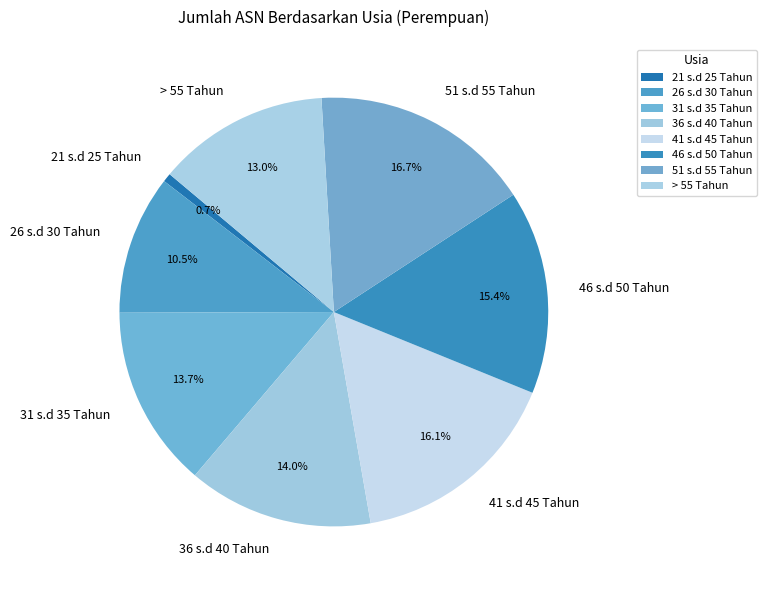

What percentage is the 41 s.d 45 Tahun slice, to the nearest percent?

16%